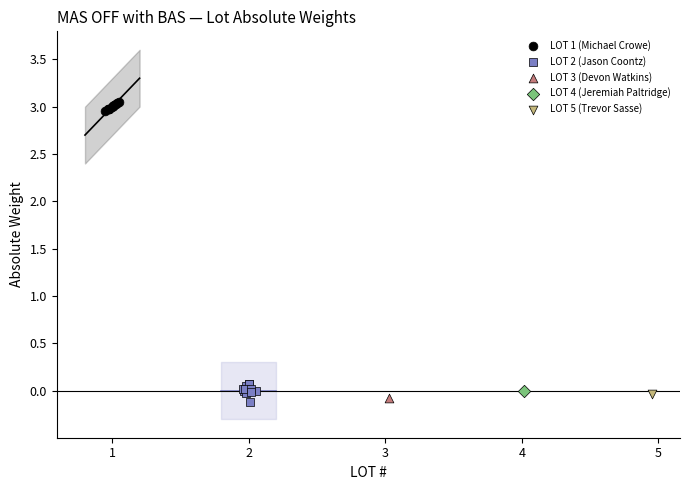

Which series contains the highest Y value?

LOT 1 (Michael Crowe)